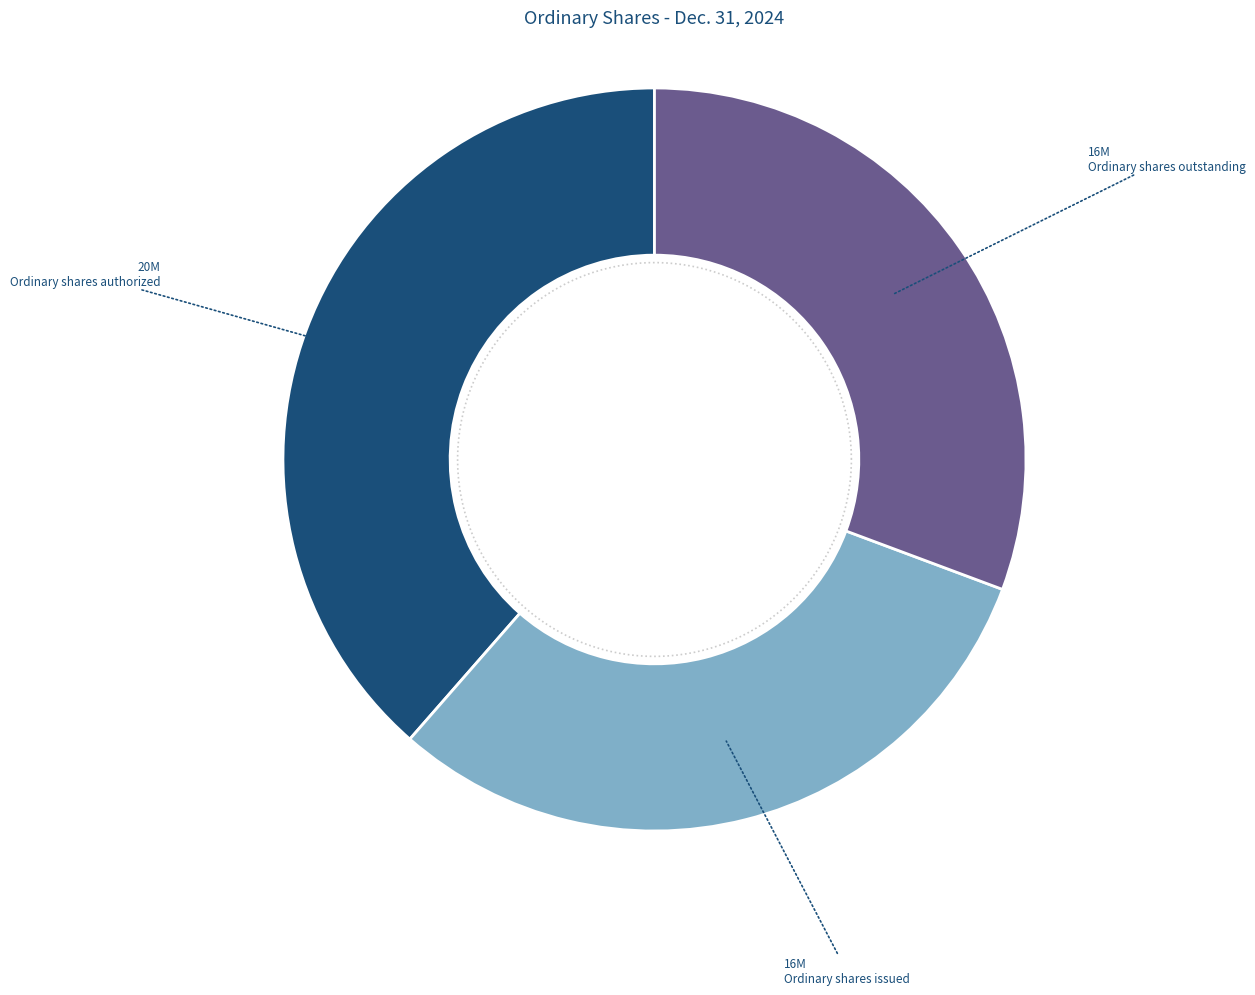

How many slices are in this pie chart?

3